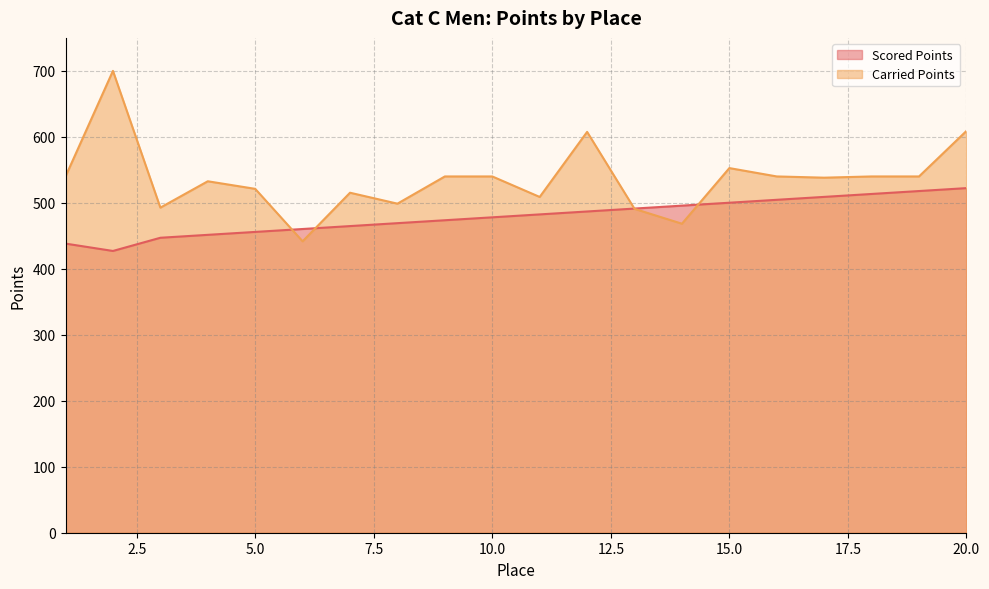

What is the change in value from 14 to 16?

+8.9